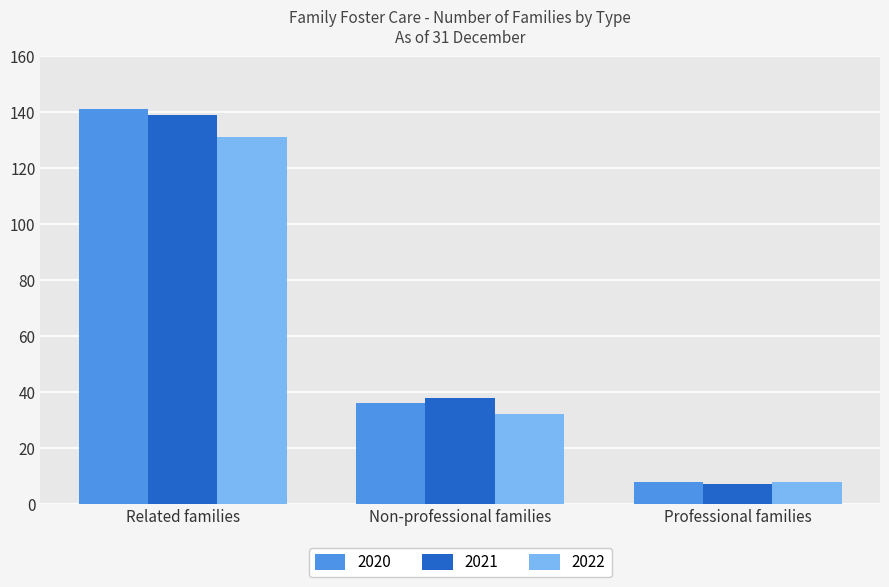

Reading right to left, transcribe all the data shown in this chart.

2020: 8	36	141
2021: 7	38	139
2022: 8	32	131